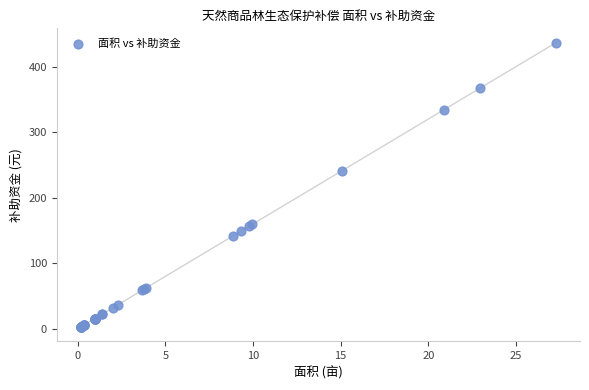

What Y value in the scatter plot is closest to 219?

241.0